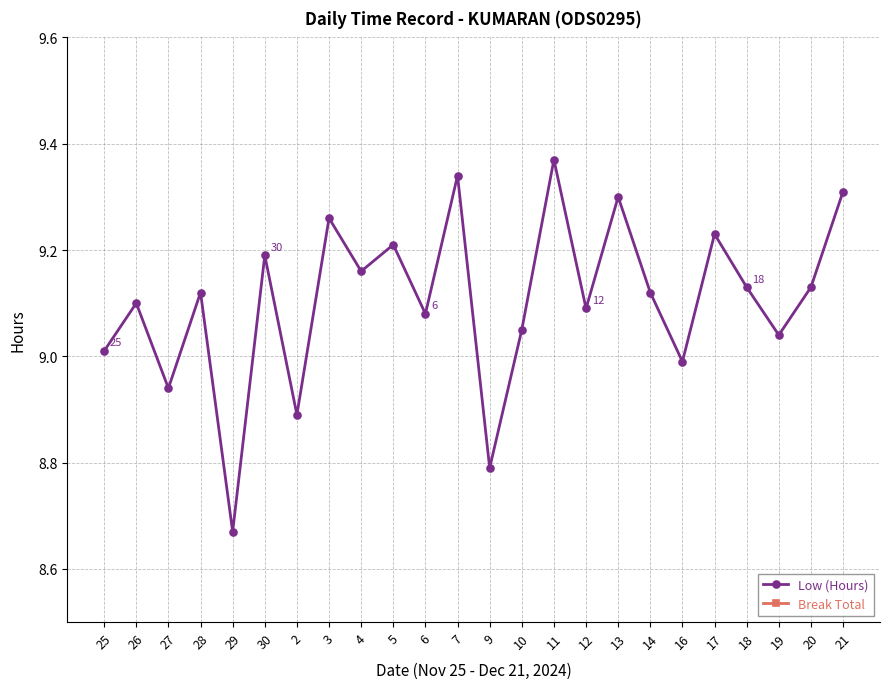

What is the sum of all Low (Hours) values?

218.5